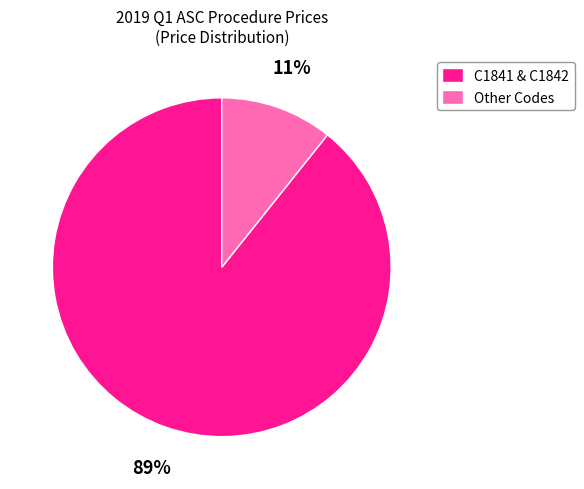

To the nearest percent, what is the average slice percentage?

50%